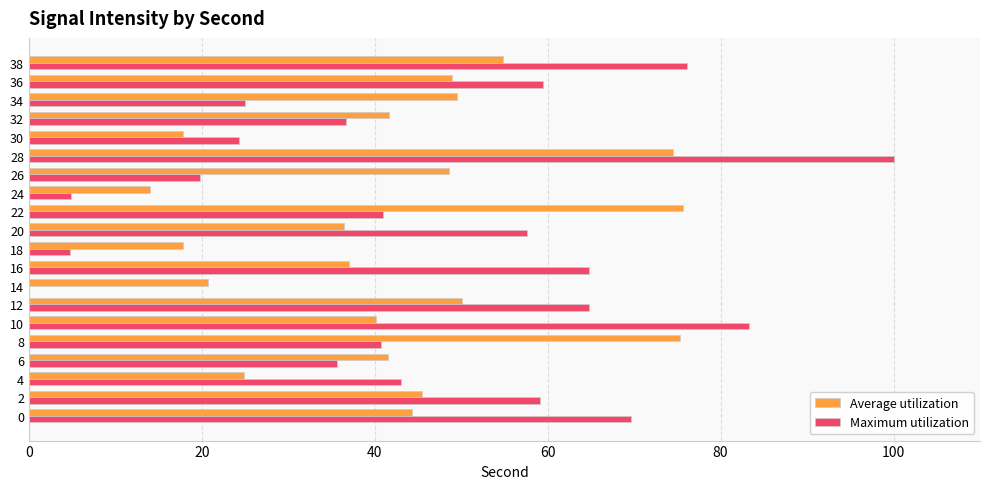

What is the total value across all series at 30?

42.1